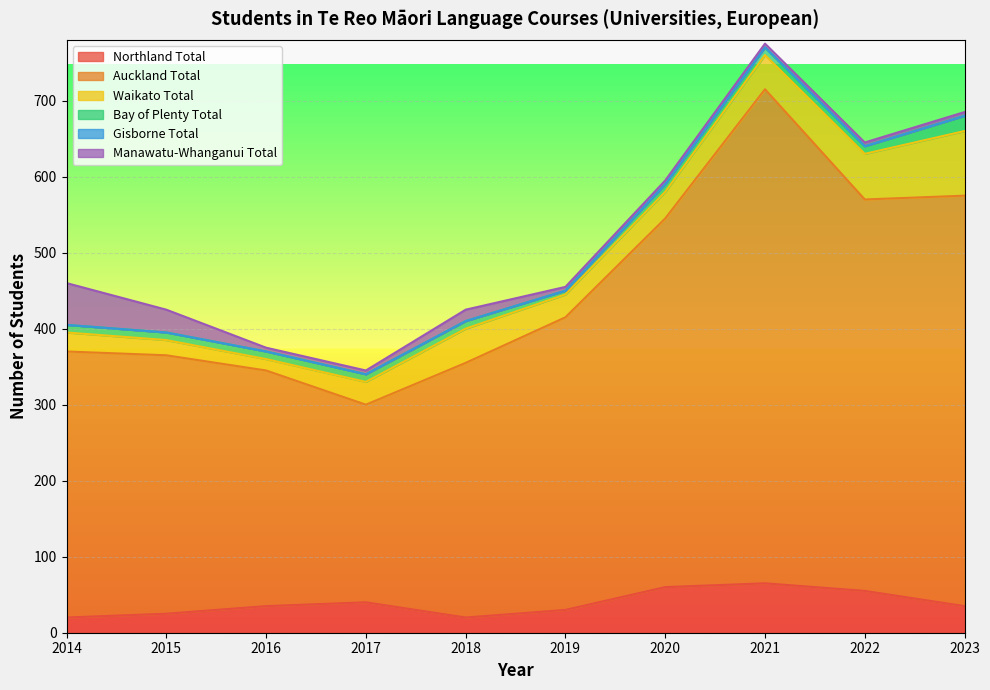

Between 2020 and 2021, which series saw the biggest shift?

Auckland Total